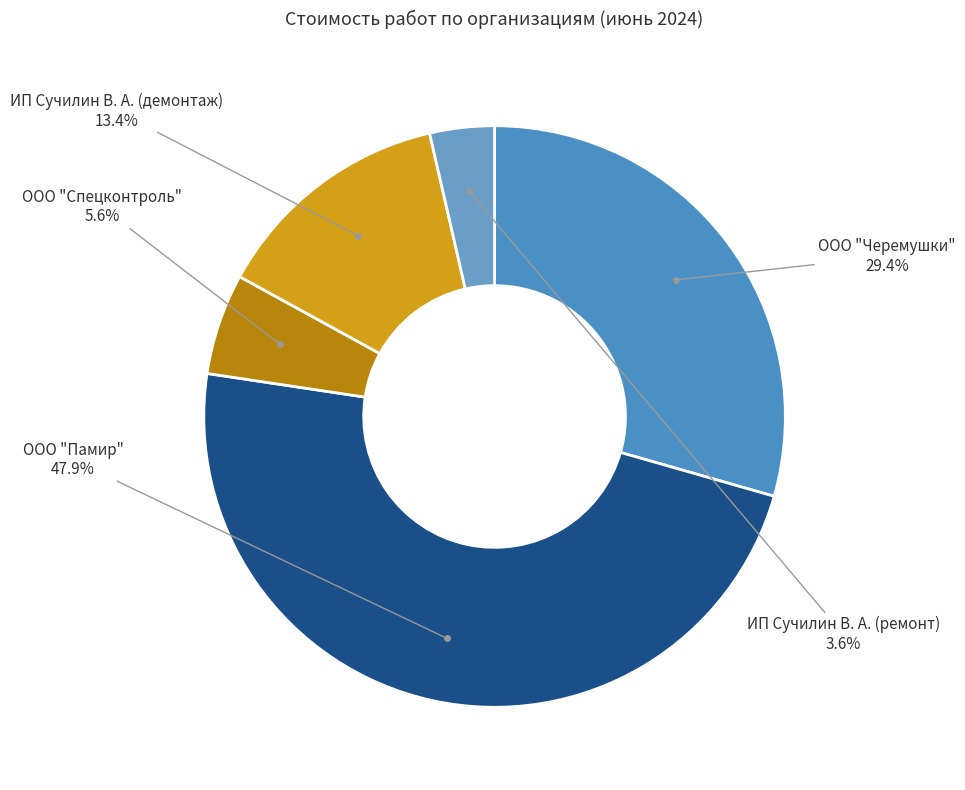

What portion of the pie excludes ООО "Спецконтроль"?

94.4%